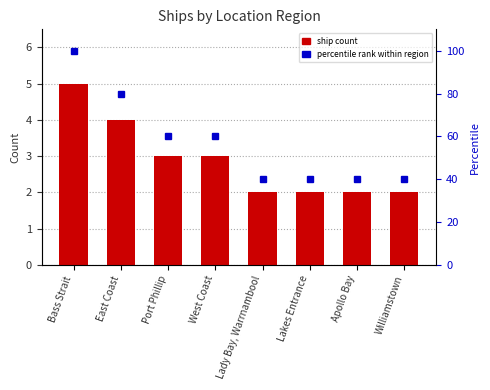

The value of percentile rank within region at Williamstown is 40. True or false?

True